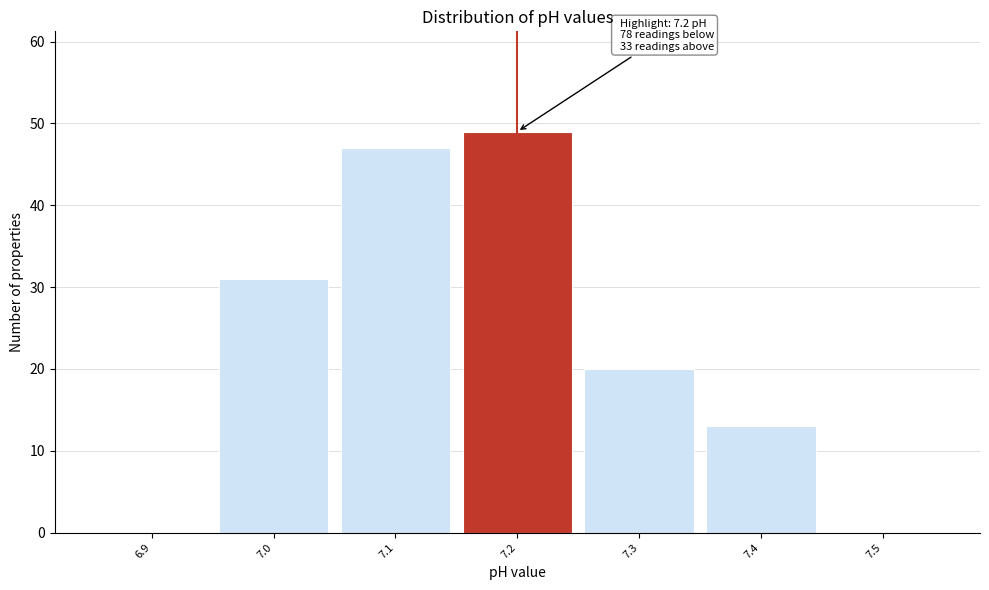

Over which range of the x-axis is the bar tallest?

7.15 to 7.25